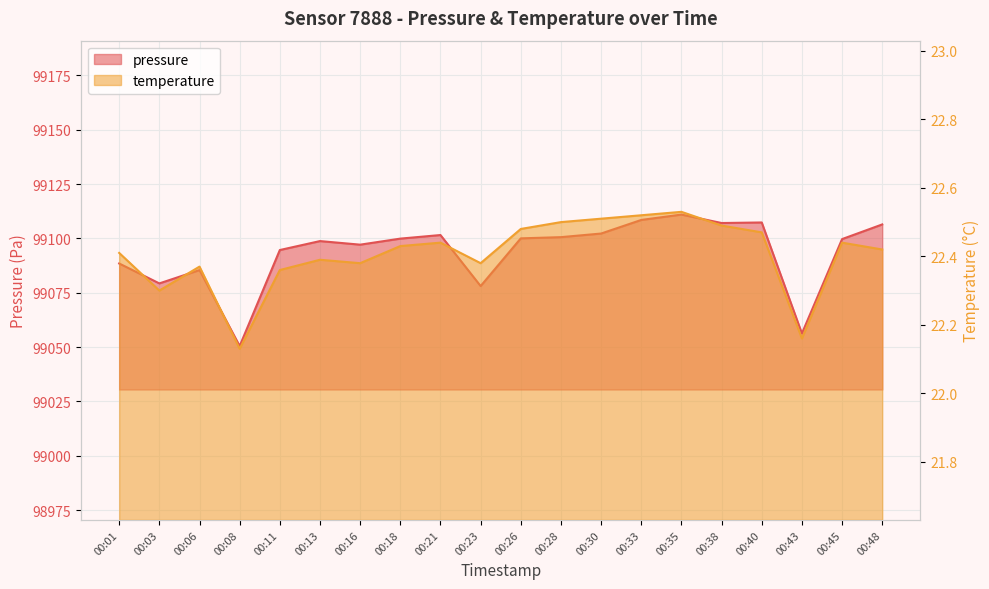

At how many categories does at least one series exceed 33213?

20